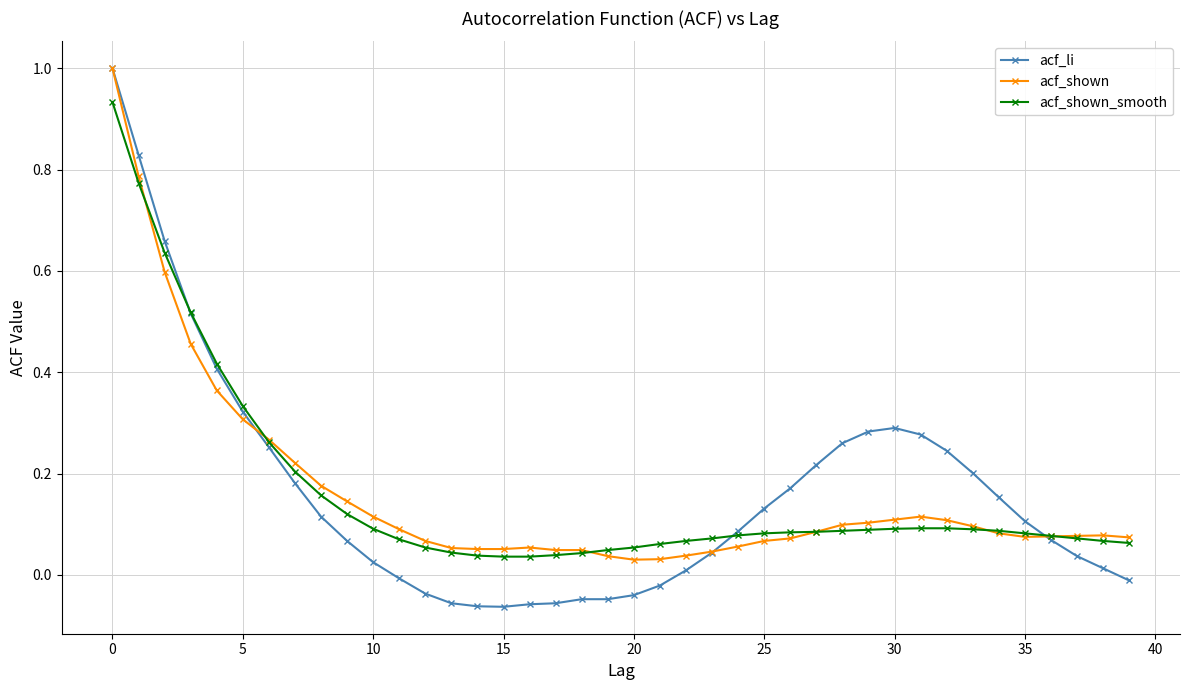

Which series has the largest range (max minus min)?

acf_li